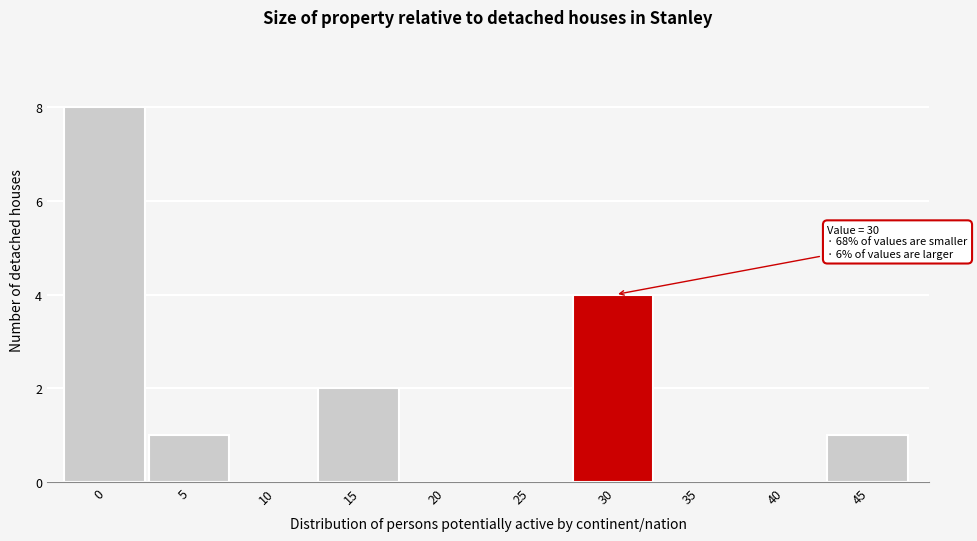

Reading right to left, list all the values displayed in this chart.

45=1	40=0	35=0	30=4	25=0	20=0	15=2	10=0	5=1	0=8